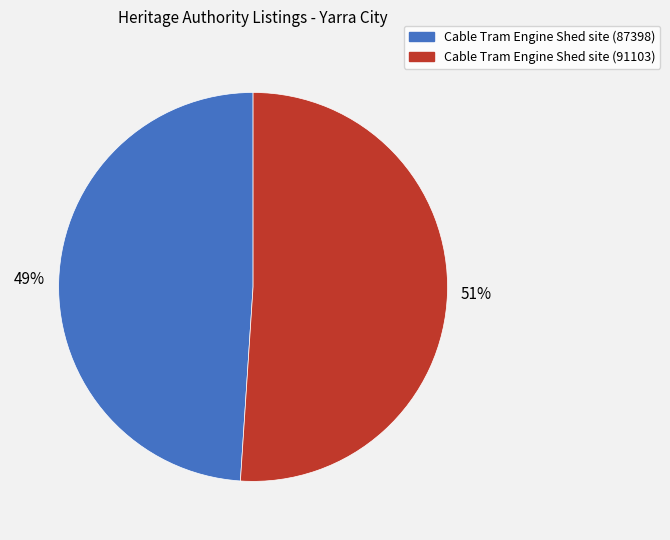

Approximately how many times larger is the value at Cable Tram Engine Shed site (91103) compared to Cable Tram Engine Shed site (87398)?

1.0